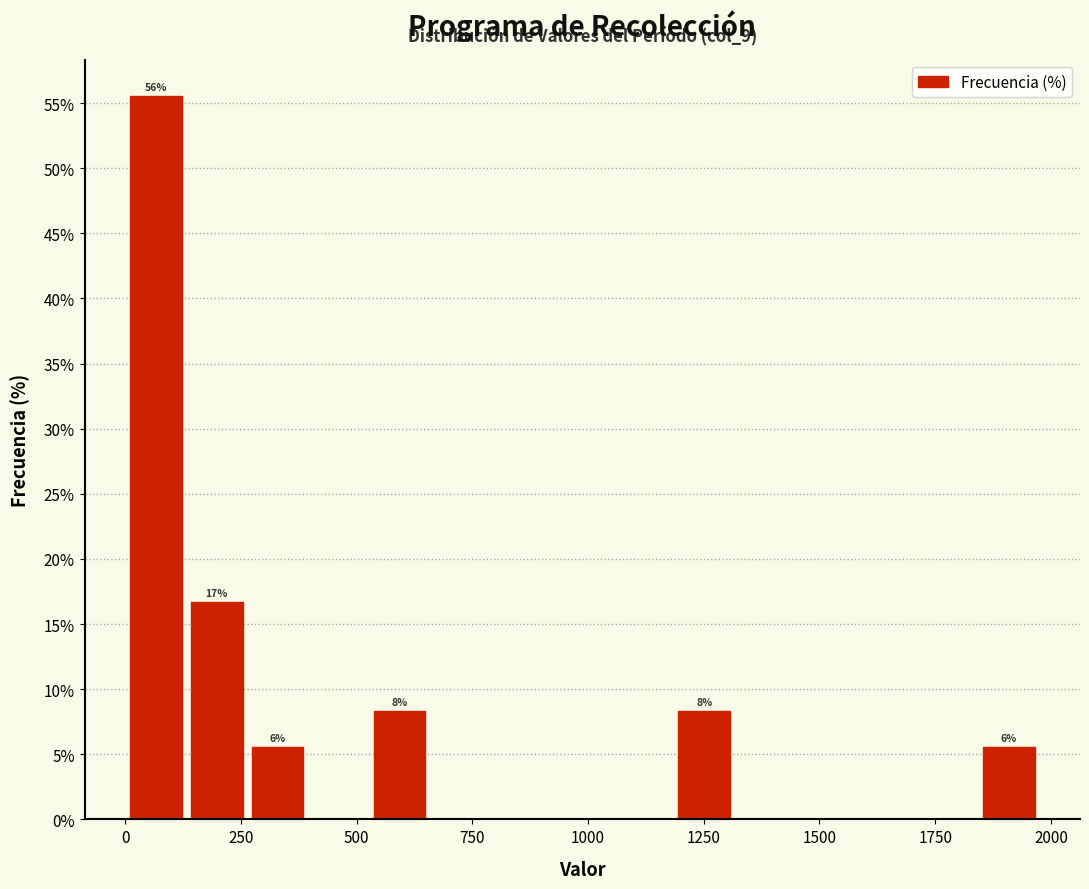

Read against the x-axis, roughly where is the centre of the tallest bar?

50